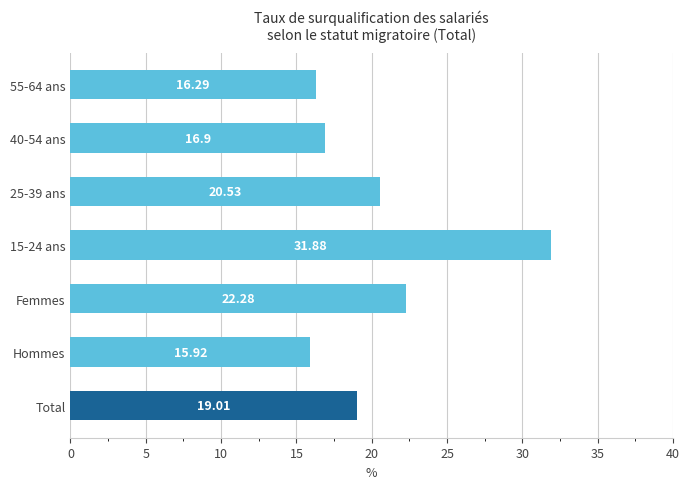

What is the difference between the second highest and minimum values?

6.4